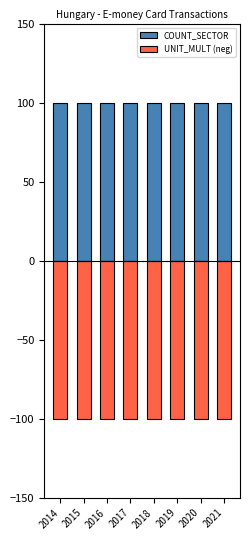

Rank the series by their maximum value, from highest to lowest.

COUNT_SECTOR, UNIT_MULT (neg)